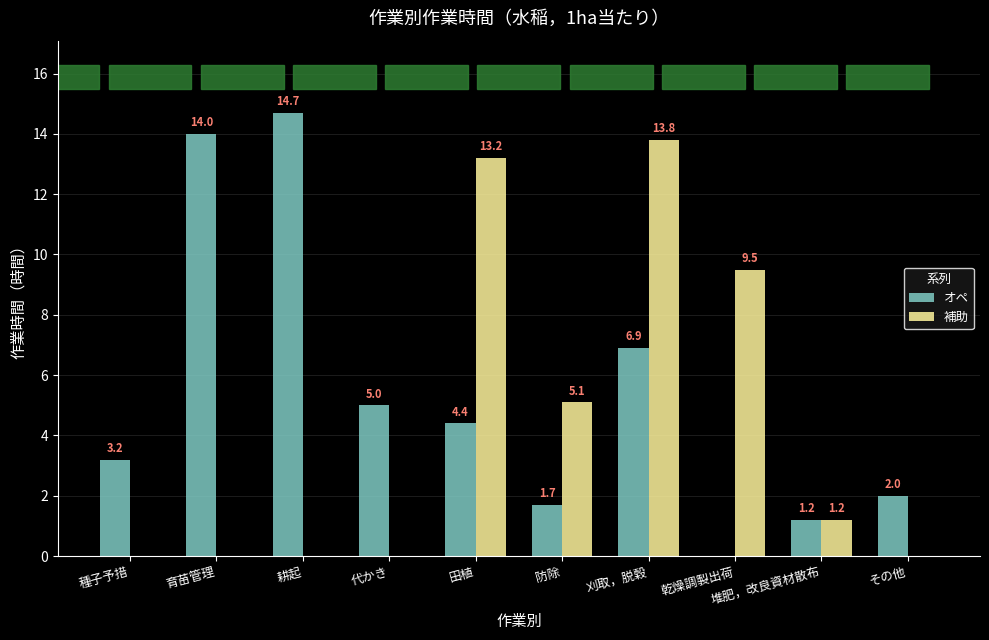

True or false: 補助 has a value of 3.4 at 乾燥調製出荷.

False